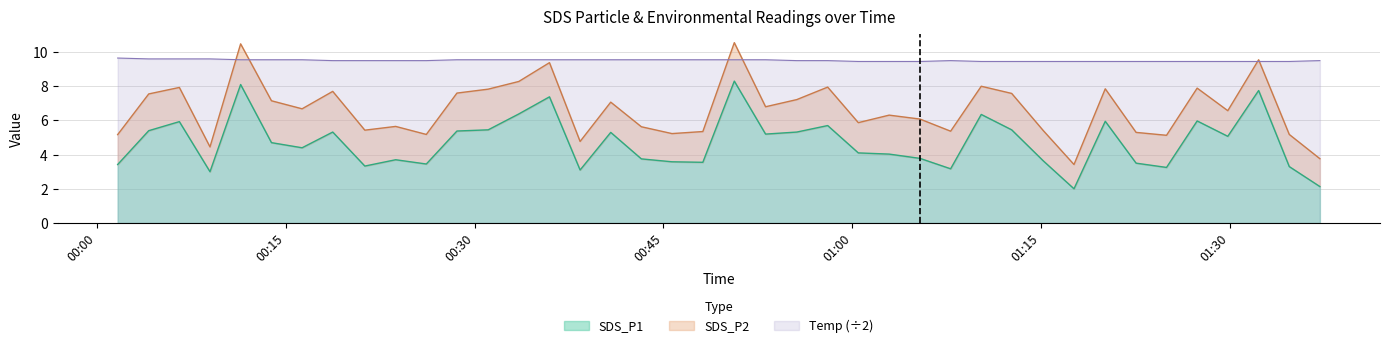

What is the lowest value of the SDS_P1 series?

2.0